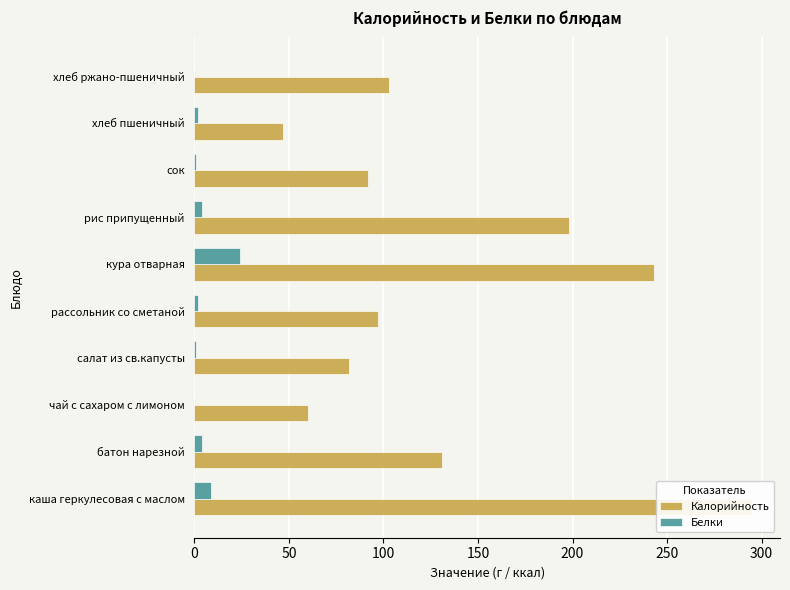

The value of Калорийность at чай с сахаром с лимоном is 17. True or false?

False